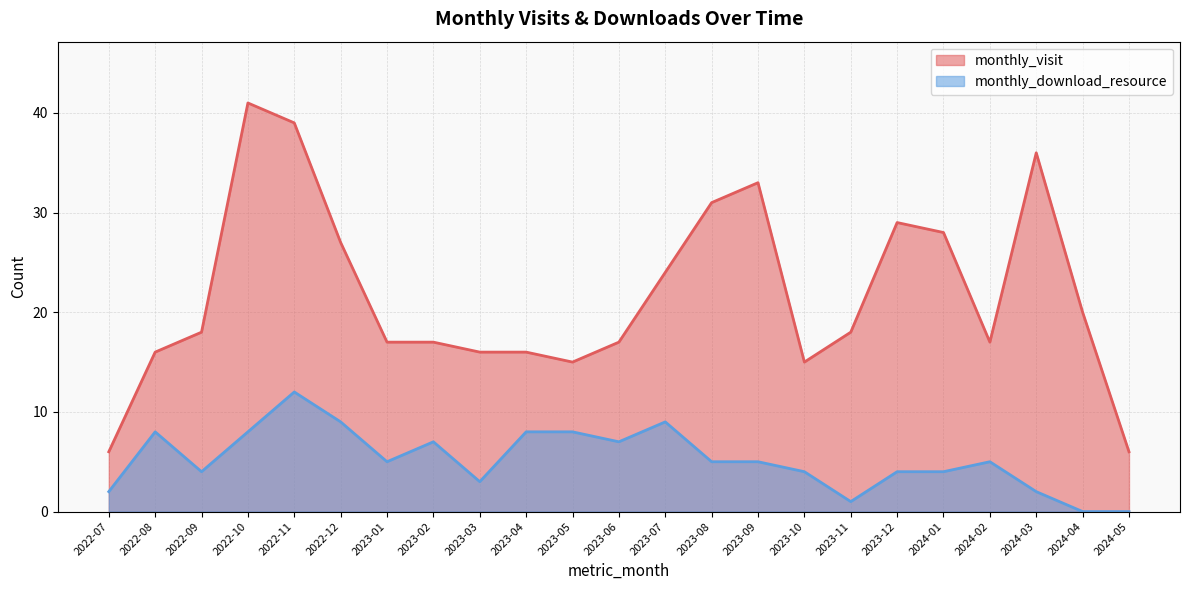

Rank the categories by monthly_download_resource value from highest to lowest.

2022-11, 2022-12, 2023-07, 2022-08, 2022-10, 2023-04, 2023-05, 2023-02, 2023-06, 2023-01, 2023-08, 2023-09, 2024-02, 2022-09, 2023-10, 2023-12, 2024-01, 2023-03, 2022-07, 2024-03, 2023-11, 2024-04, 2024-05